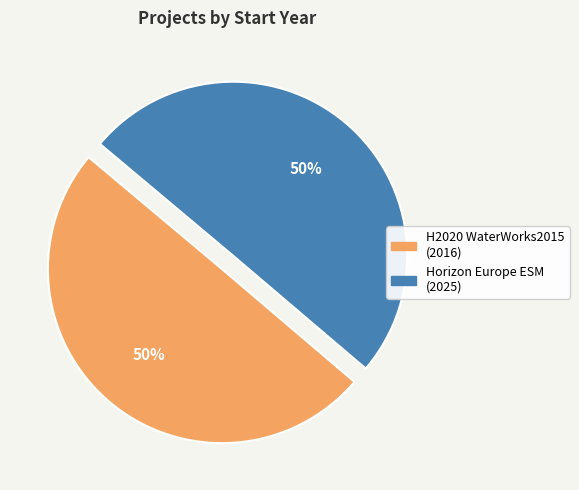

The Horizon Europe ESM slice represents 57% of the pie. True or false?

False